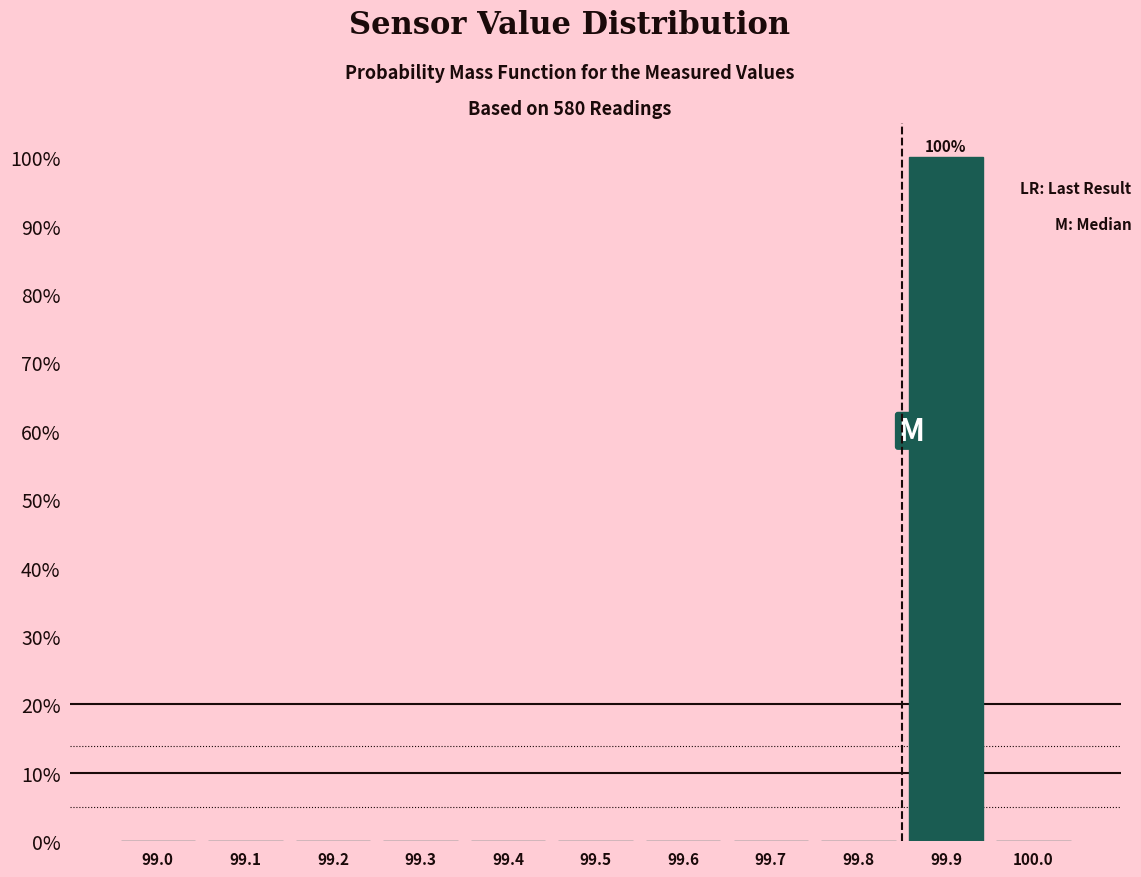

Reading right to left, transcribe all the data shown in this chart.

100.0=0	99.9=100	99.8=0	99.7=0	99.6=0	99.5=0	99.4=0	99.3=0	99.2=0	99.1=0	99.0=0